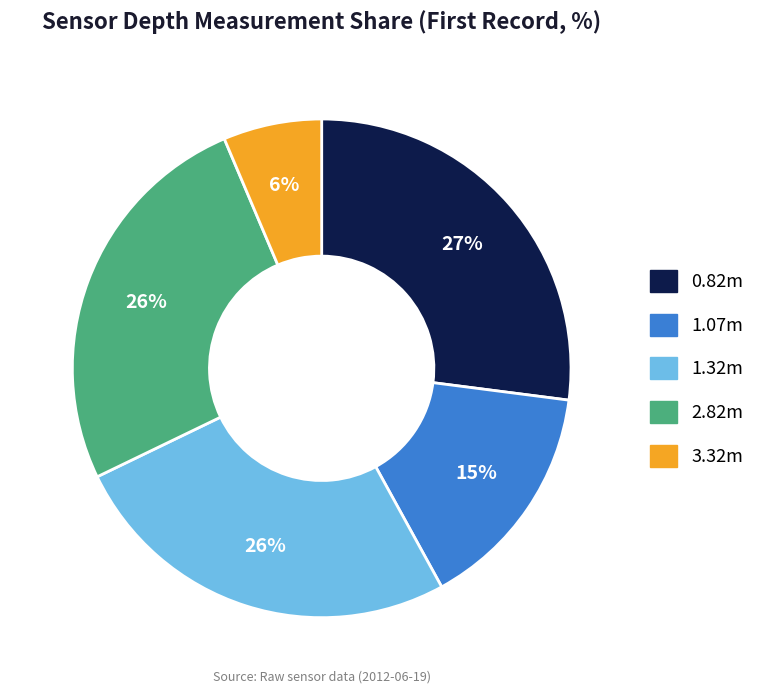

Does any single category account for the majority?

No